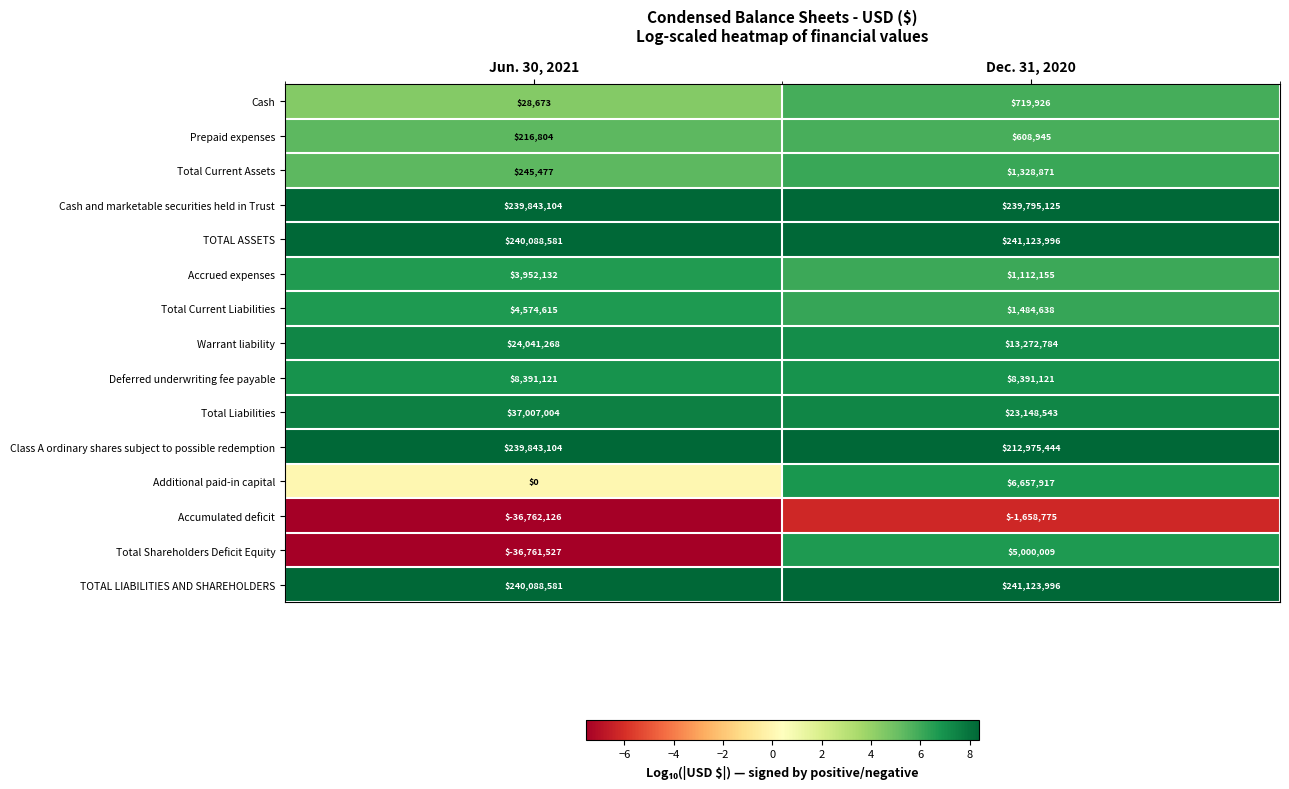

What is the total value across all series at Dec. 31, 2020?

995084695